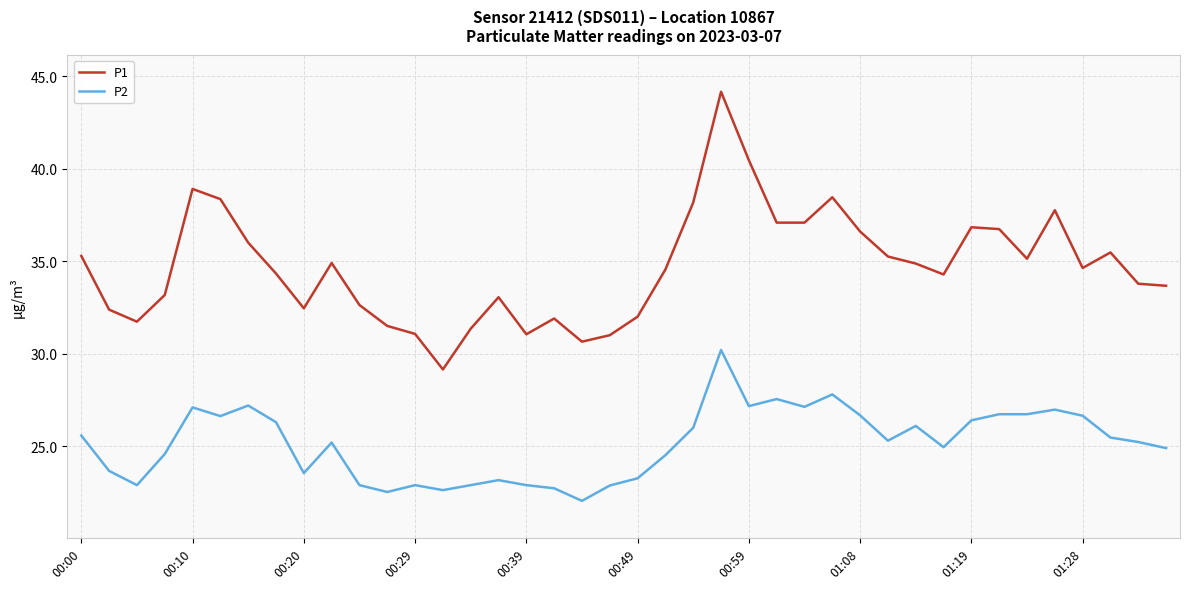

Is this an area chart (filled region under the line)?

No